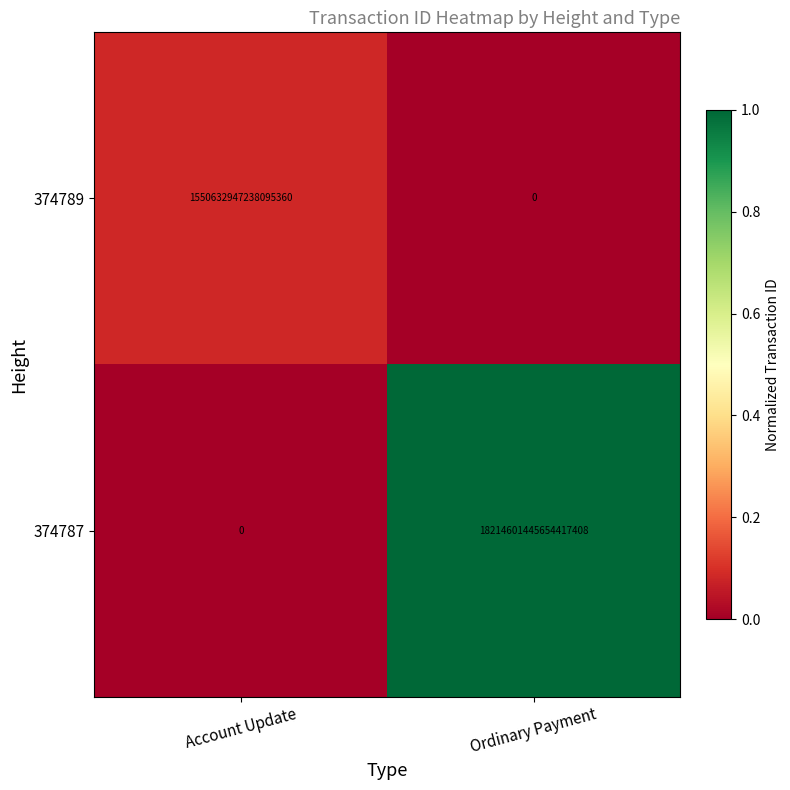

Which category has the highest value across all series?

Ordinary Payment